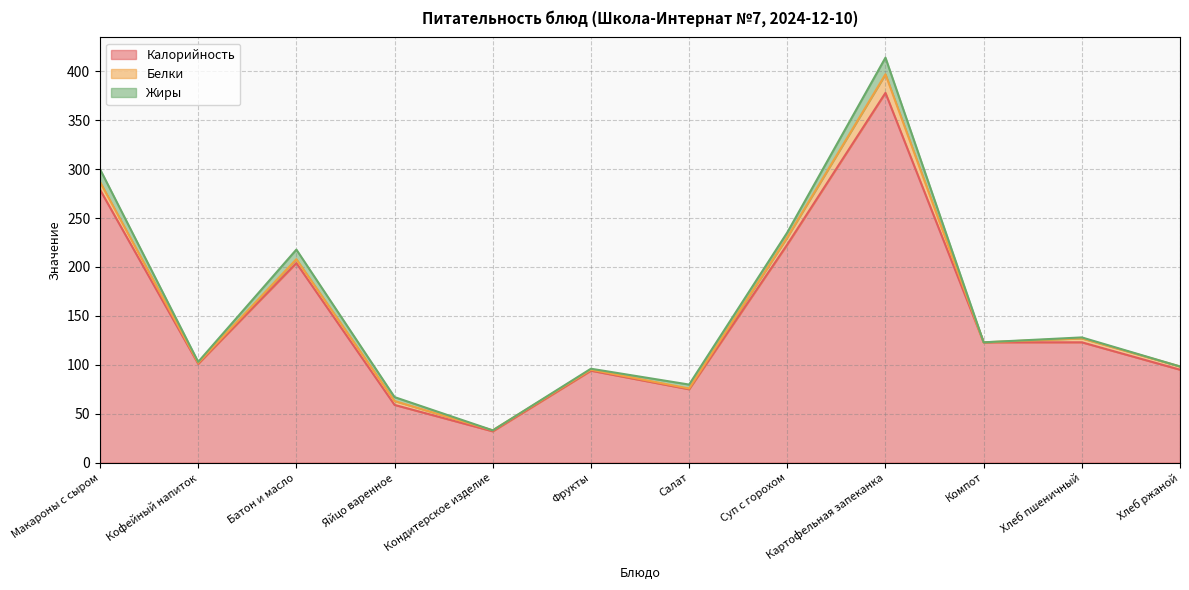

At which category does Калорийность reach its first local peak?

Батон и масло